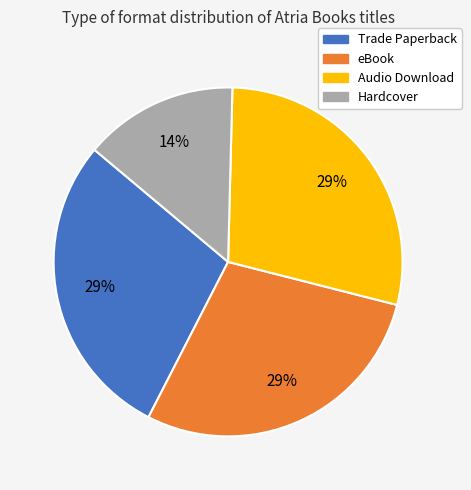

Is it true that Trade Paperback is 29% of the pie?

True